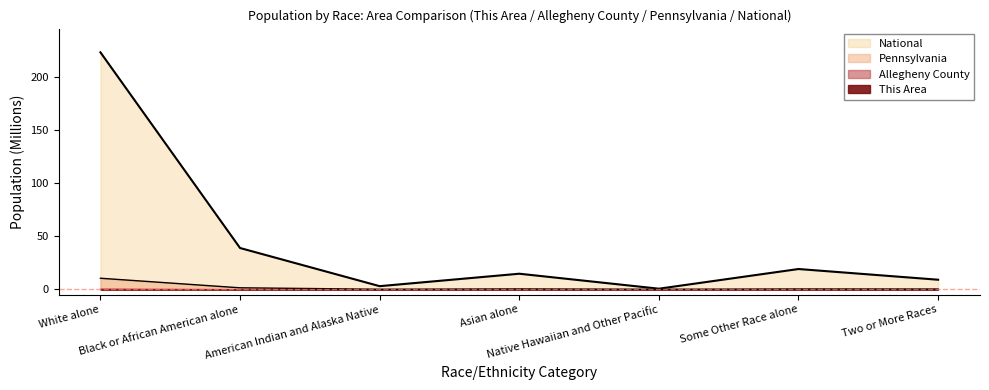

What is the difference between the highest and lowest values at American Indian and Alaska Native?

2.9